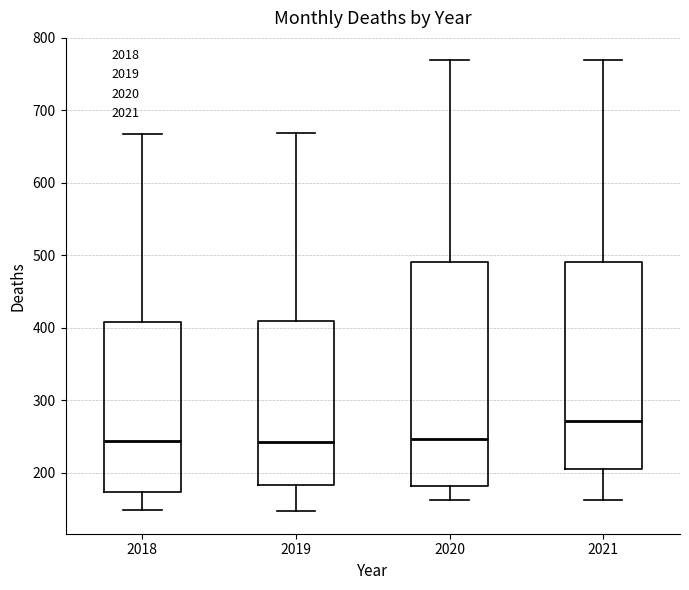

Reading left to right, read every box against the y-axis: the position of its median line, the range the box covers, and the ends of its whiskers. The values are not printed on the chart, so give them approximately, as read against the axis.

2018: median 240, box 170 to 410, whiskers 150 to 670
2019: median 240, box 180 to 410, whiskers 150 to 670
2020: median 250, box 180 to 490, whiskers 160 to 770
2021: median 270, box 210 to 490, whiskers 160 to 770